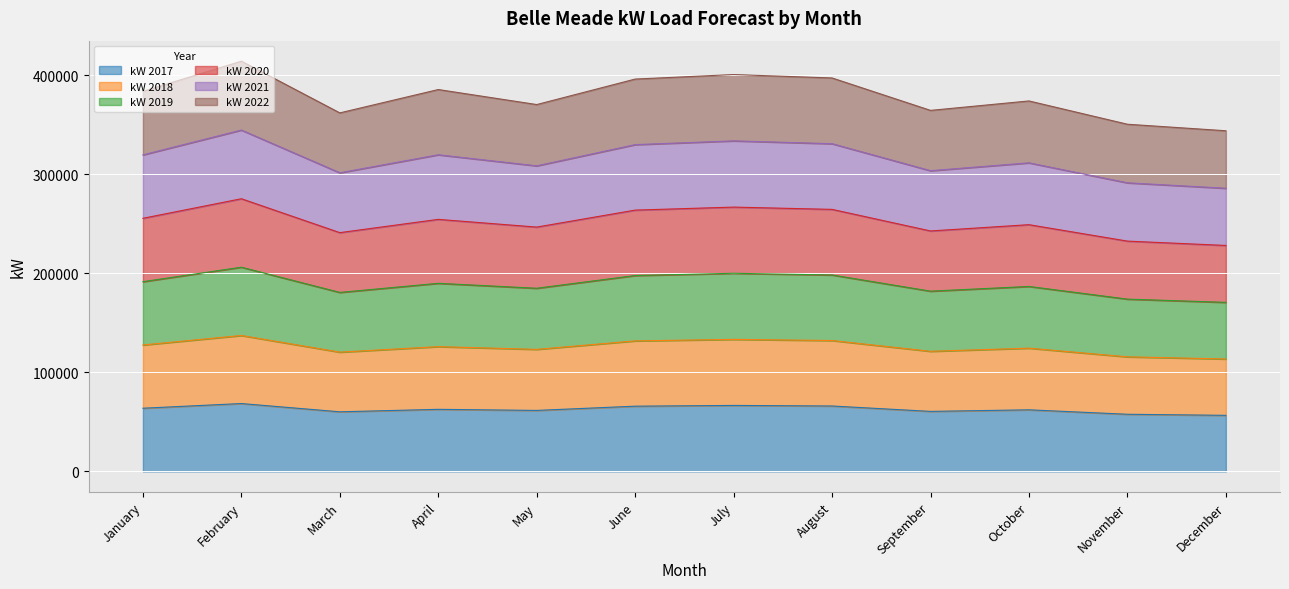

How many interior local peaks does the kW 2021 series have?

4